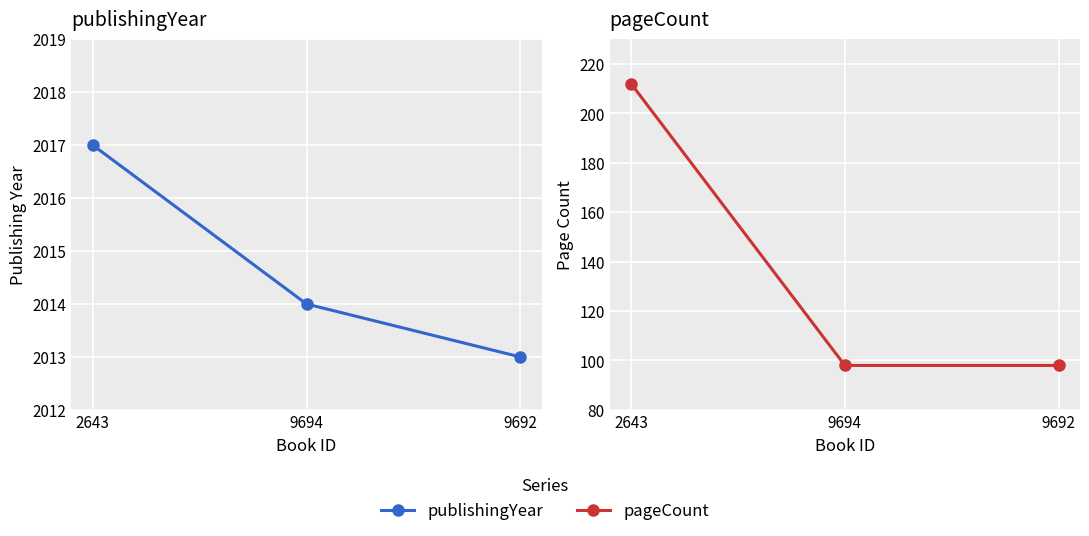

Is it true that publishingYear equals 1155 at 2643?

False